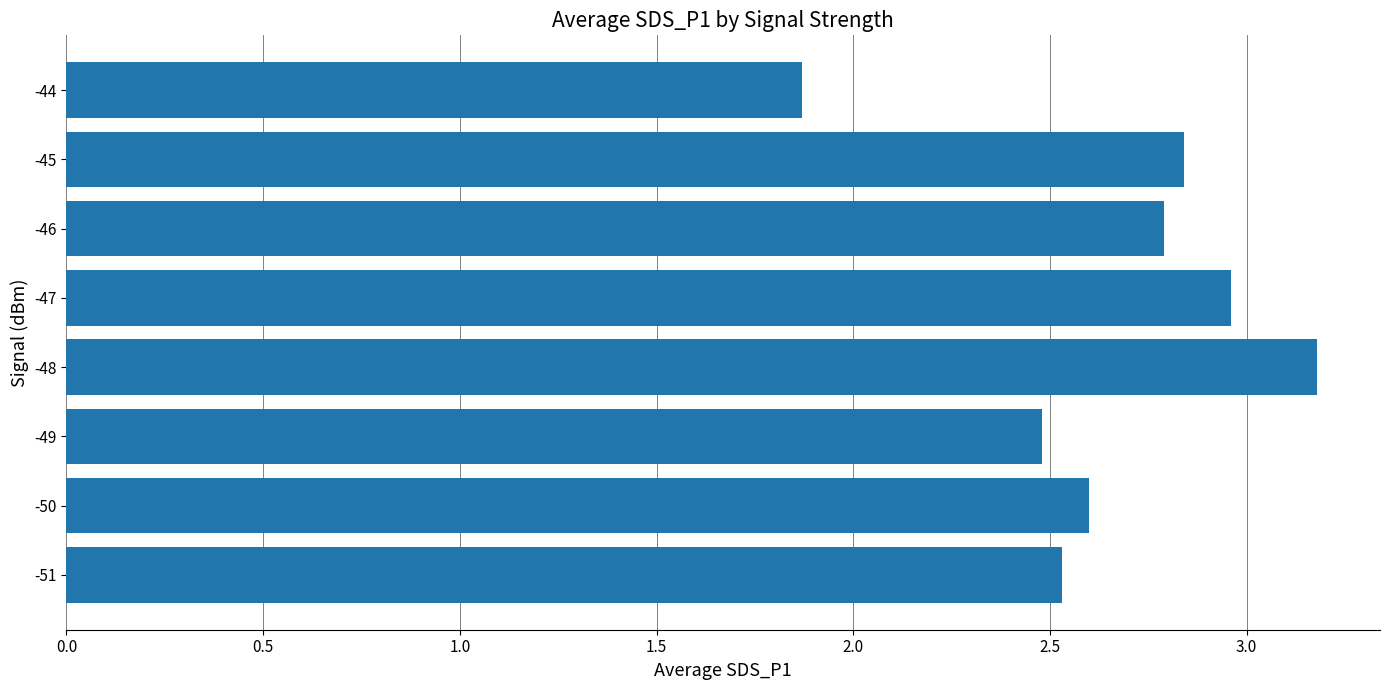

What is the difference between the maximum and minimum values?

1.3